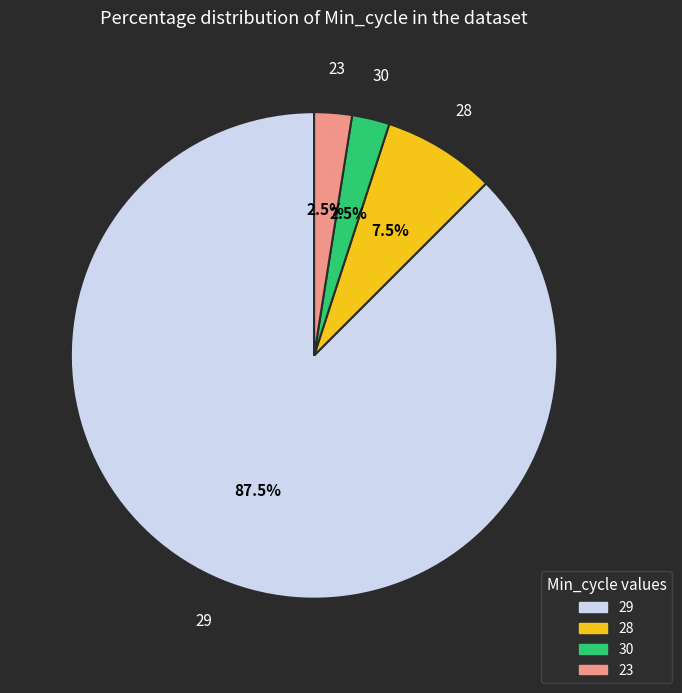

Is there any slice that represents more than half of the pie?

Yes